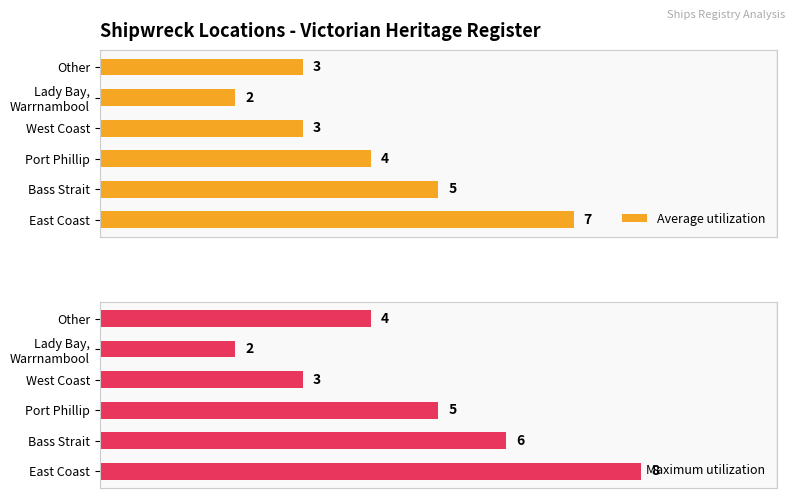

Which category has the highest value in the Average utilization series?

East Coast